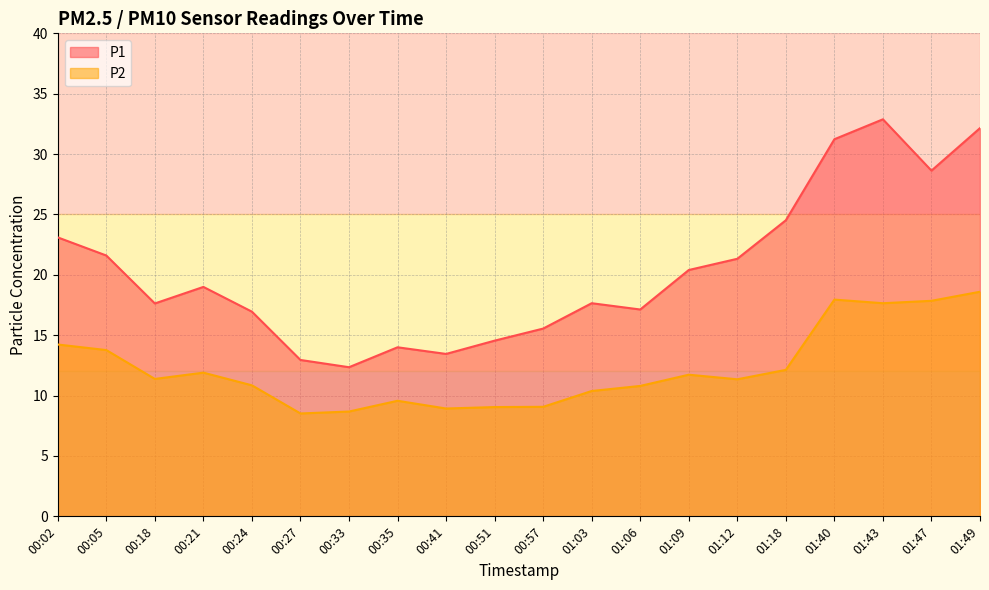

What is the sum of the P1 values at 01:03 and 00:35?

31.6